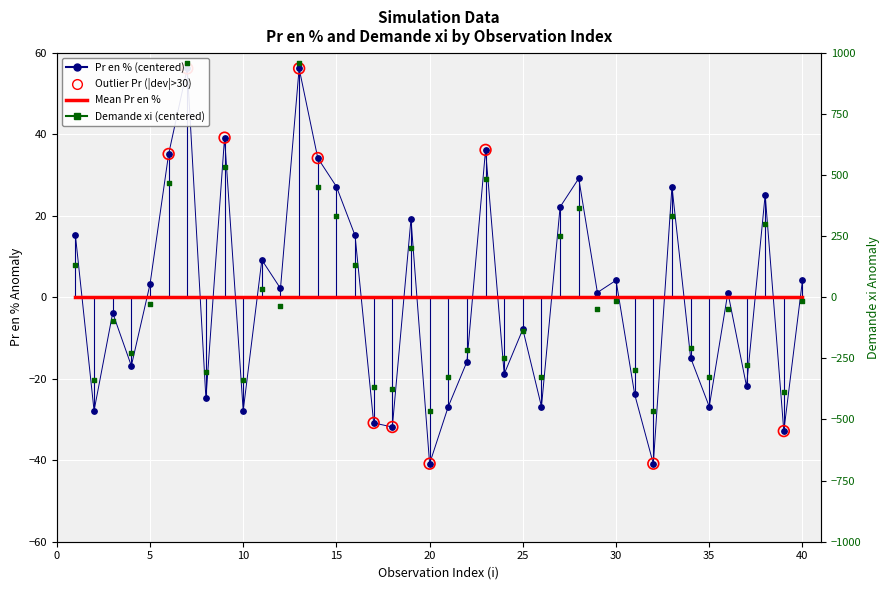

Is the value of Demande xi at 12 greater than the value of Pr en % at 33?

No